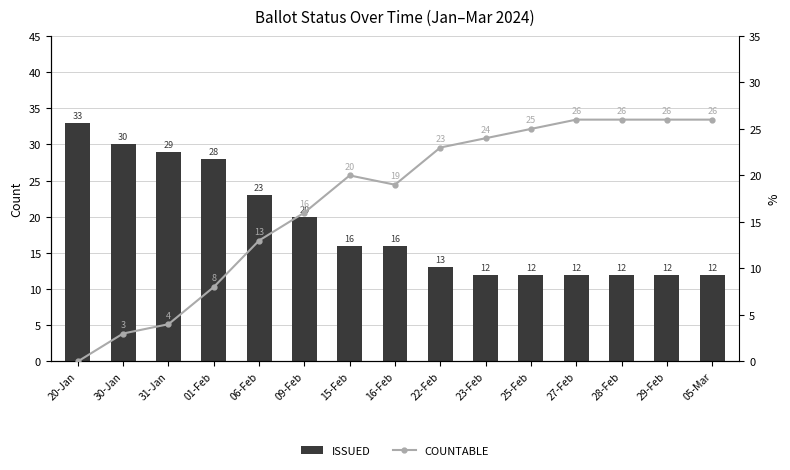

Which series has the largest total across all categories?

ISSUED